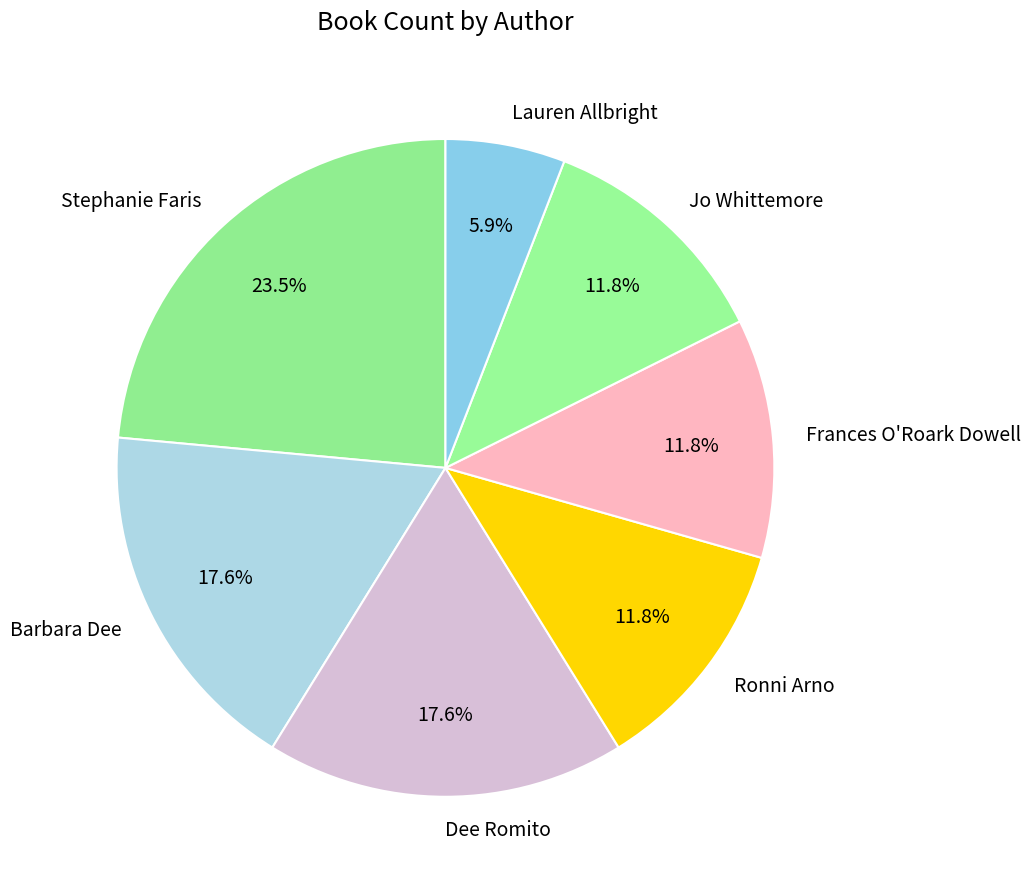

Is it true that Barbara Dee is 18% of the pie?

True